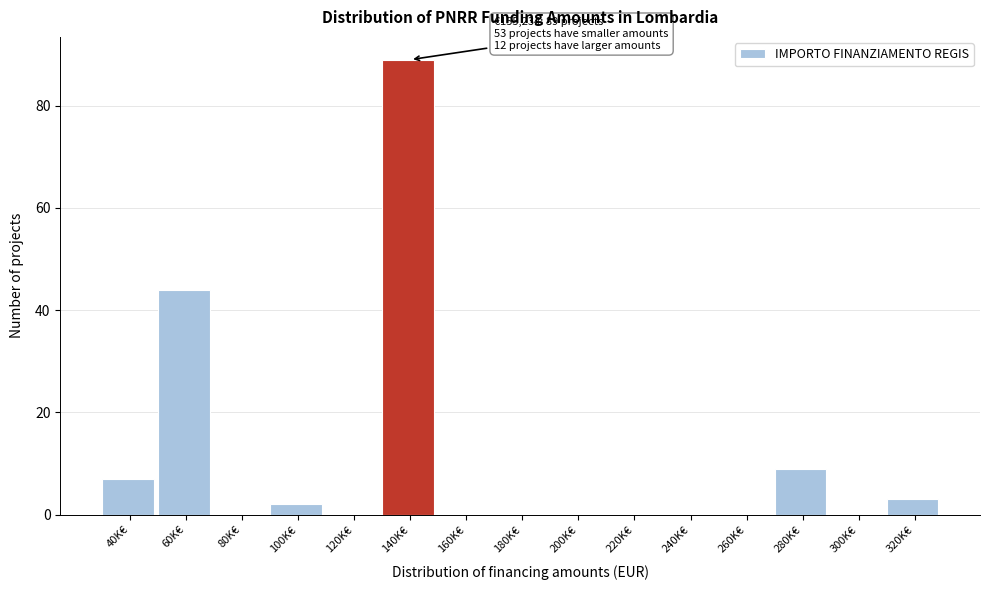

Reading left to right, list all the values displayed in this chart.

40K€=7	60K€=44	80K€=0	100K€=2	120K€=0	140K€=89	160K€=0	180K€=0	200K€=0	220K€=0	240K€=0	260K€=0	280K€=9	300K€=0	320K€=3